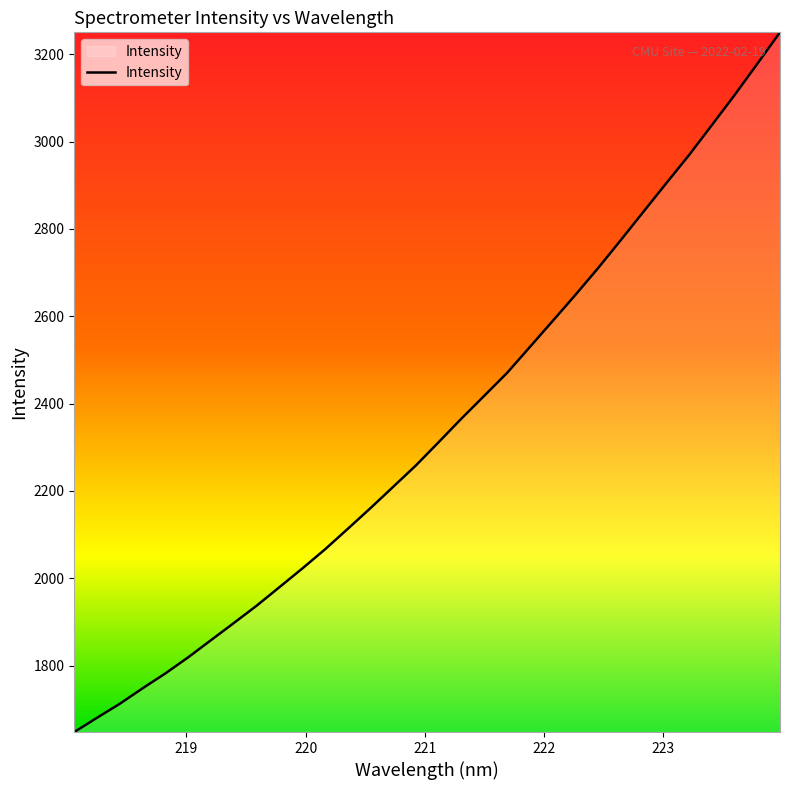

What is the average value?

2343.5